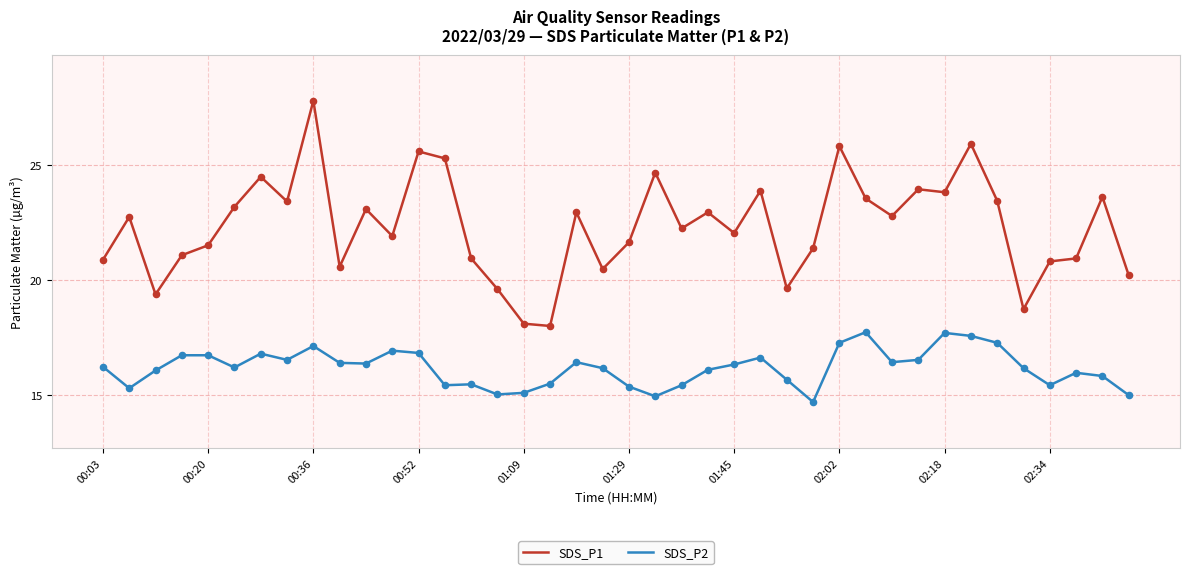

What are all the series names shown in the legend?

SDS_P1, SDS_P2